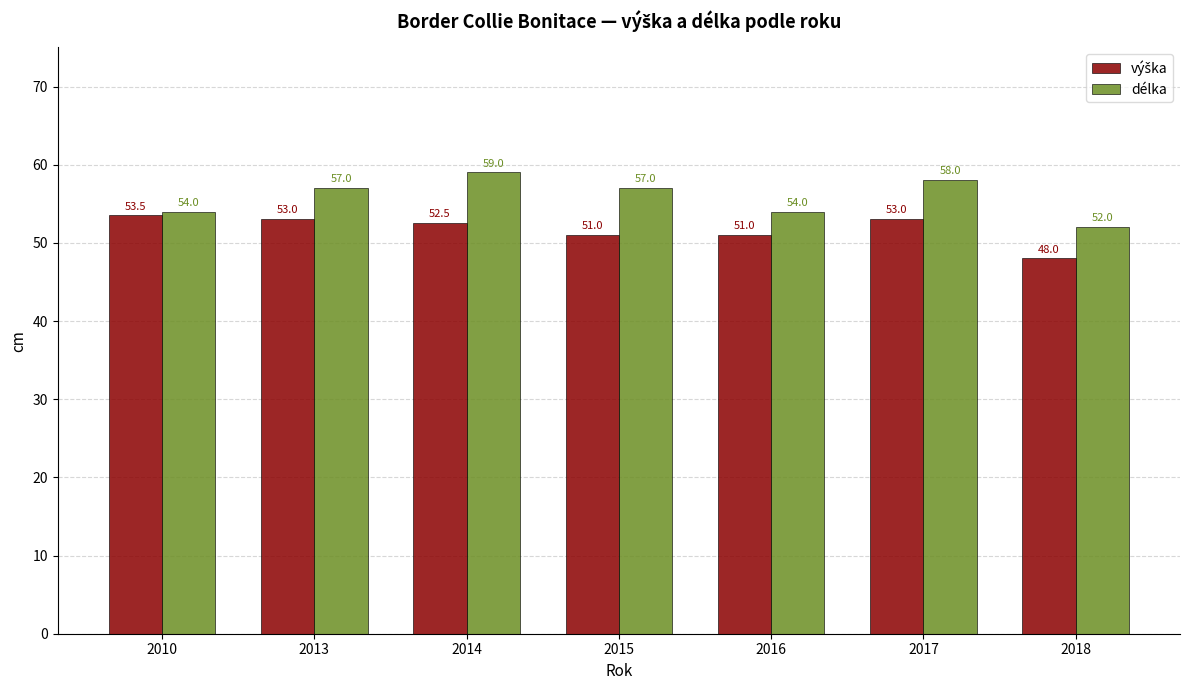

The délka series shows 79.2 at 2015. True or false?

False